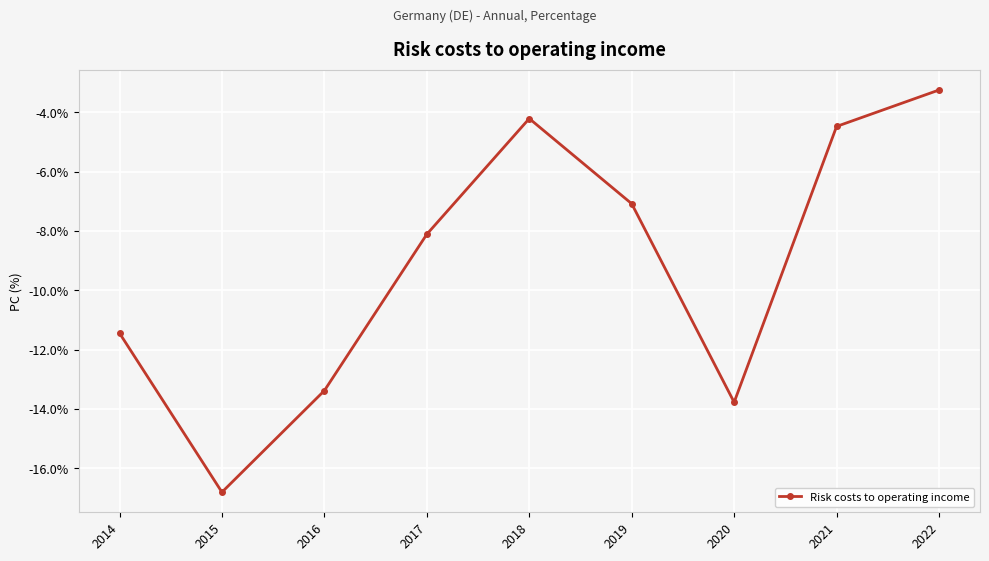

How many lines are shown in the chart?

1